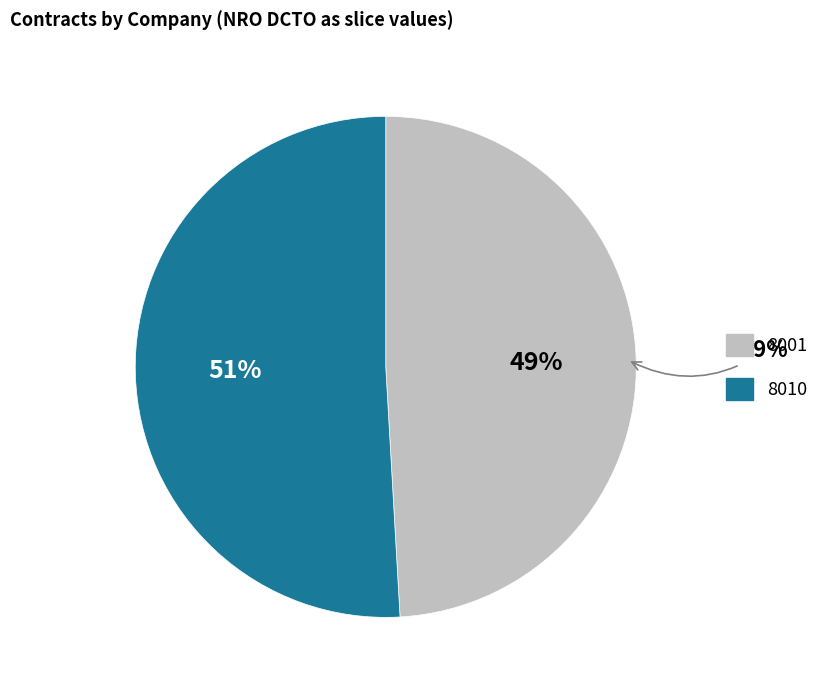

Which category has the smallest portion of the pie?

8001